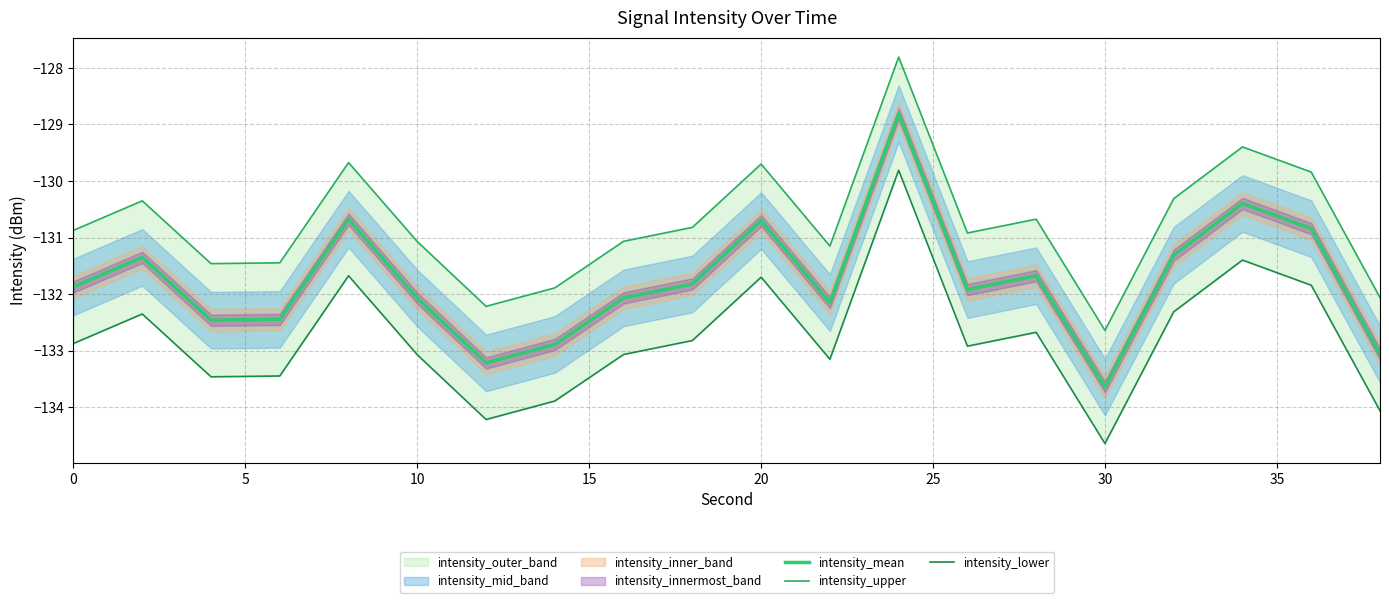

Does the chart have visible grid lines?

Yes